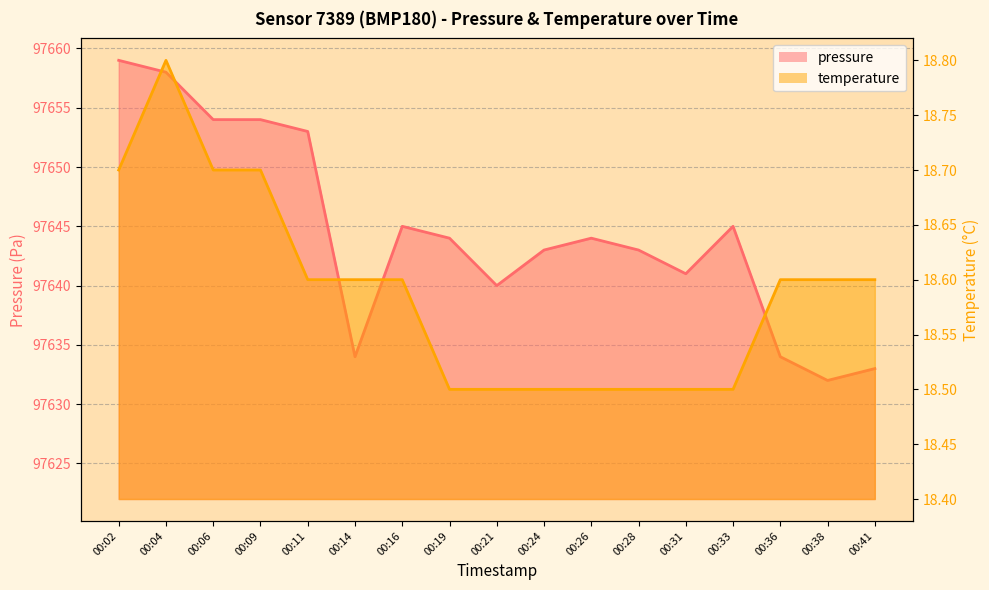

List the labels in order of temperature value, largest first.

00:04, 00:02, 00:06, 00:09, 00:11, 00:14, 00:16, 00:36, 00:38, 00:41, 00:19, 00:21, 00:24, 00:26, 00:28, 00:31, 00:33